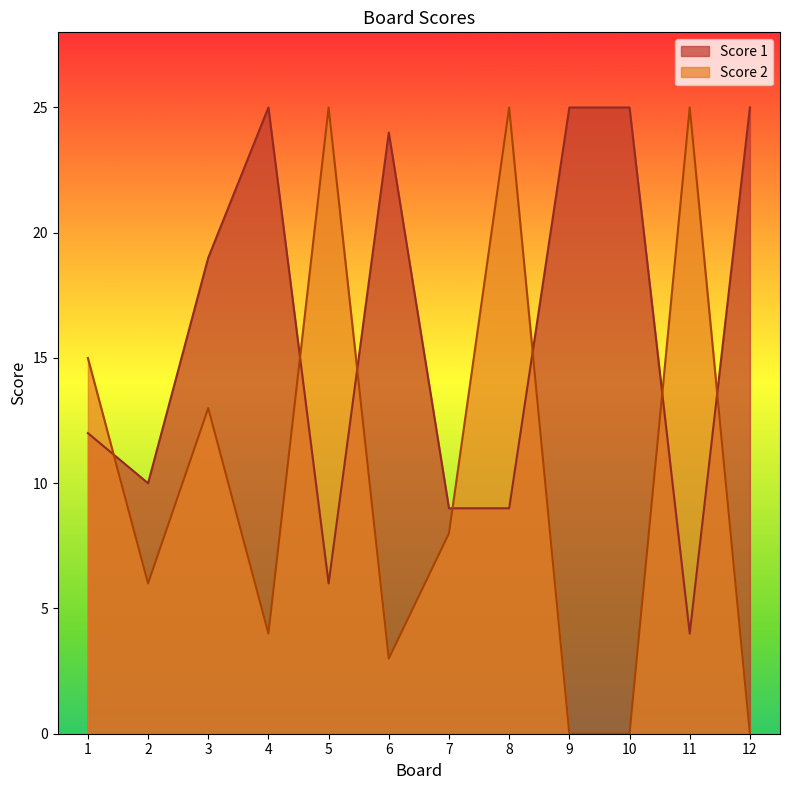

Is the value of Score 2 at 12 greater than the value of Score 1 at 3?

No